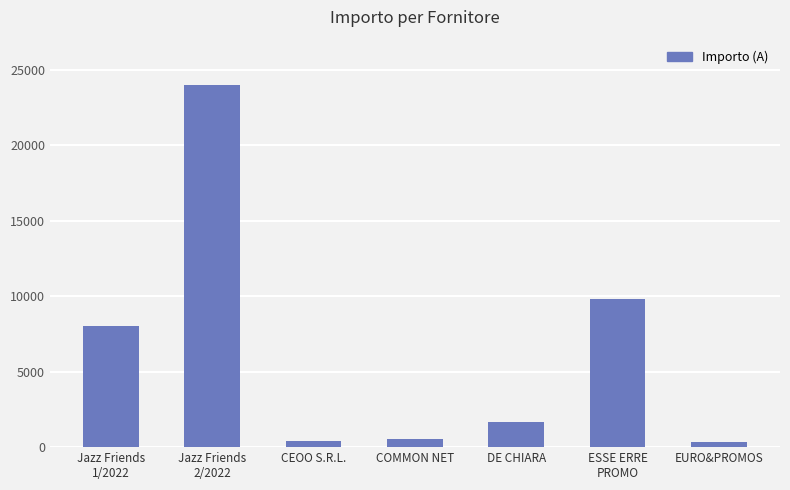

The value at CEOO S.R.L. is 436.5. True or false?

True